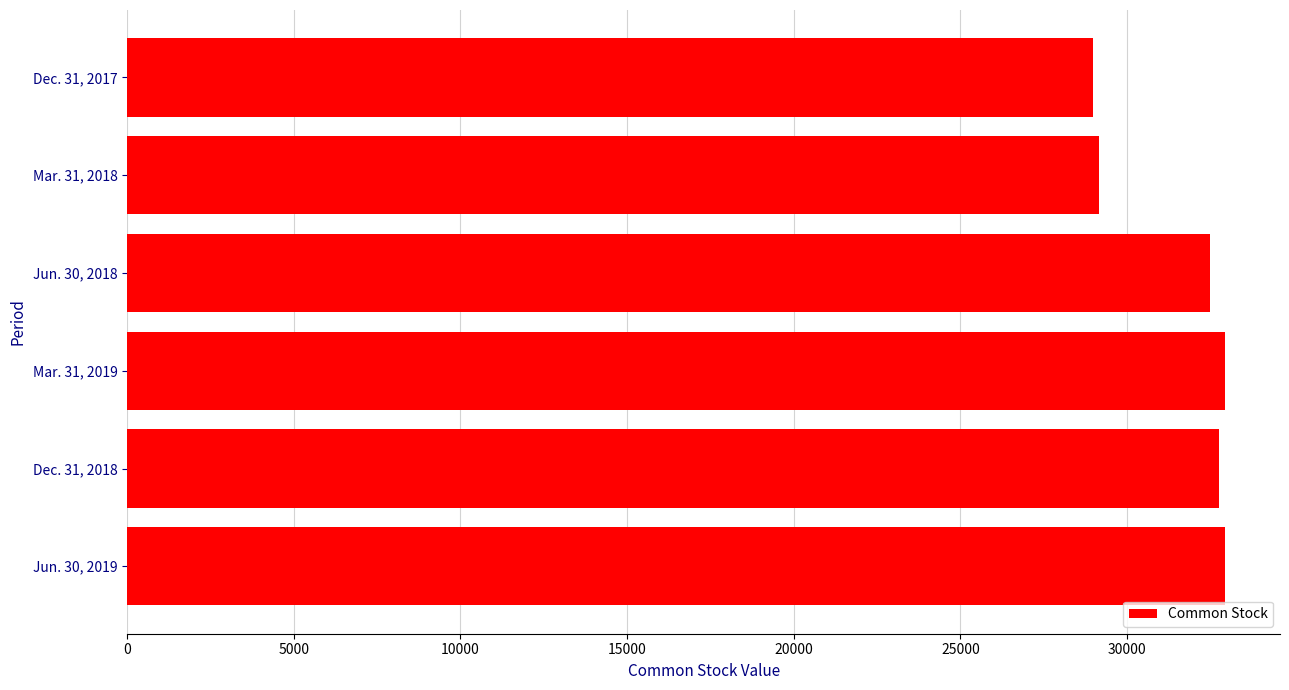

What is the difference between the second highest and minimum values?

3949